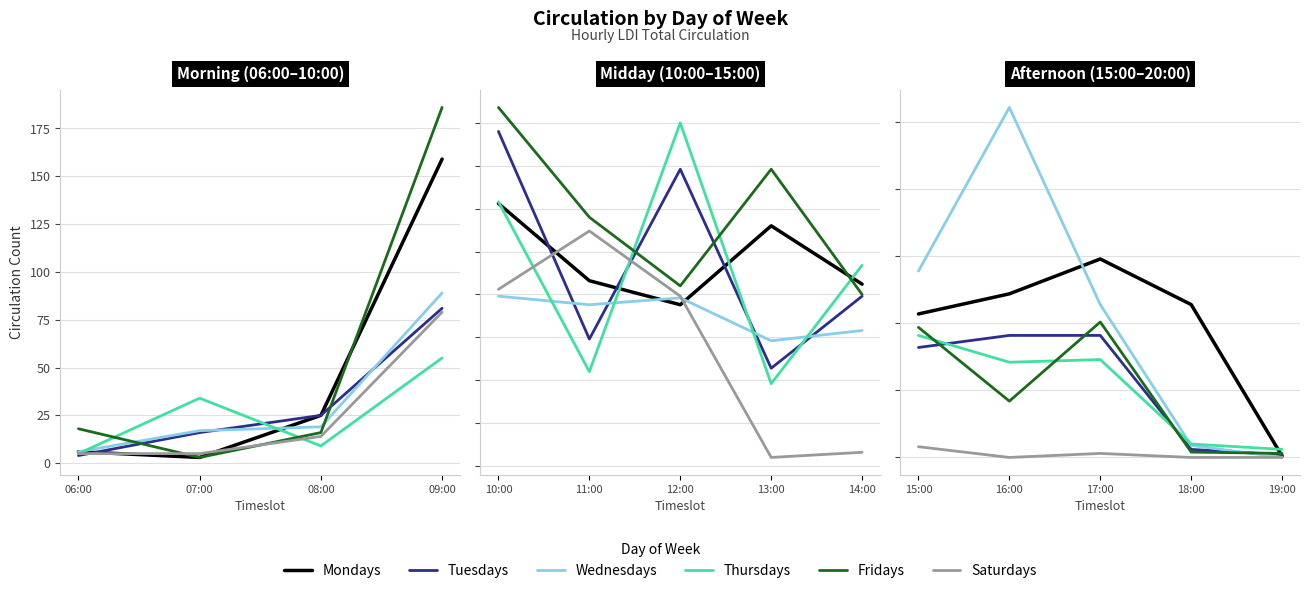

How many interior local peaks does the Wednesdays series have?

1